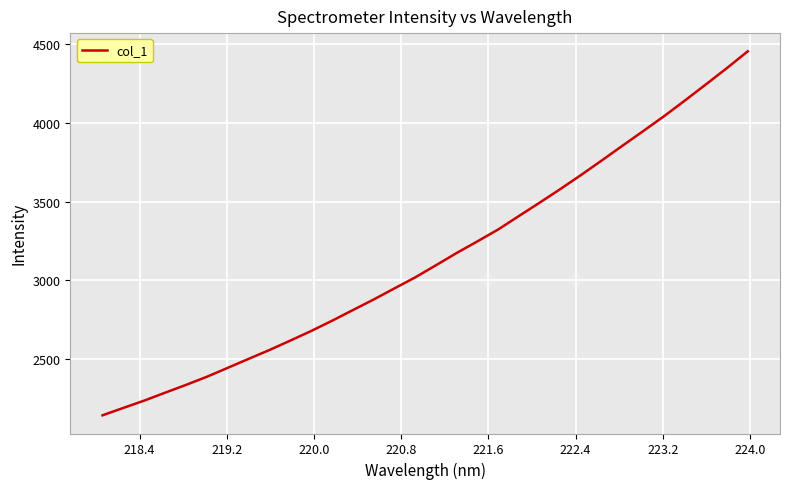

What is the smallest value displayed?

2141.7